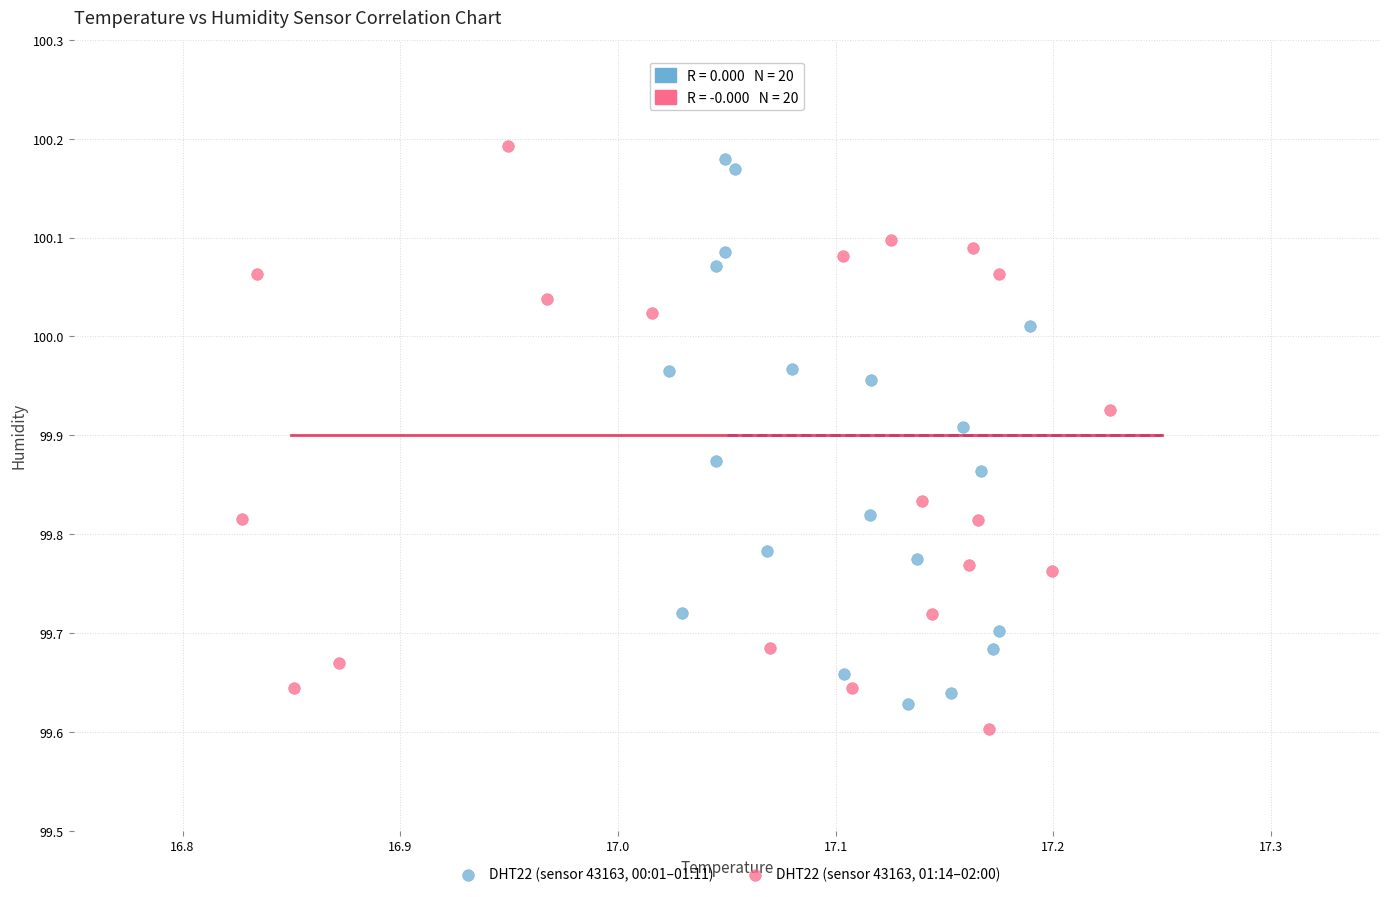

Which series reaches the minimum Y coordinate?

DHT22 (sensor 43163, 01:14–02:00)